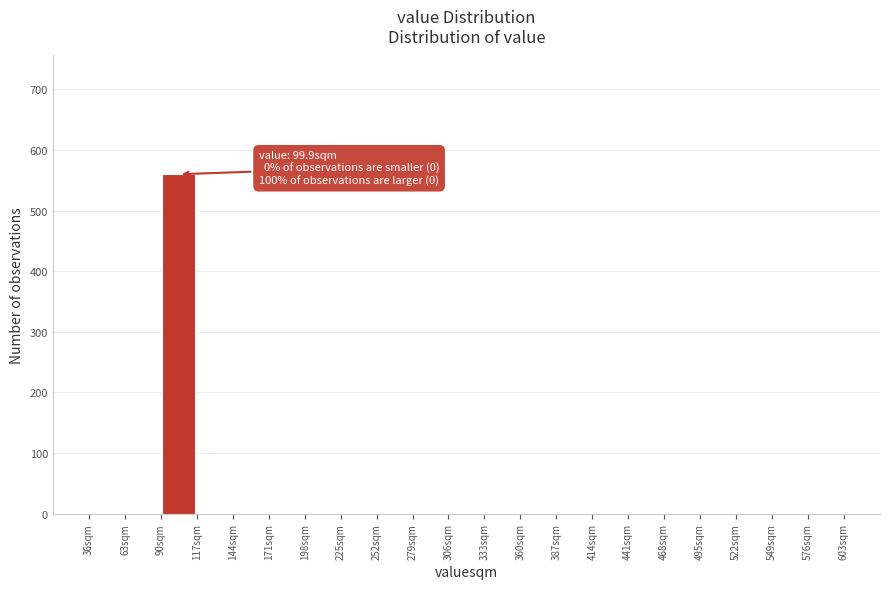

Which range on the x-axis has the tallest bar?

90 to 117